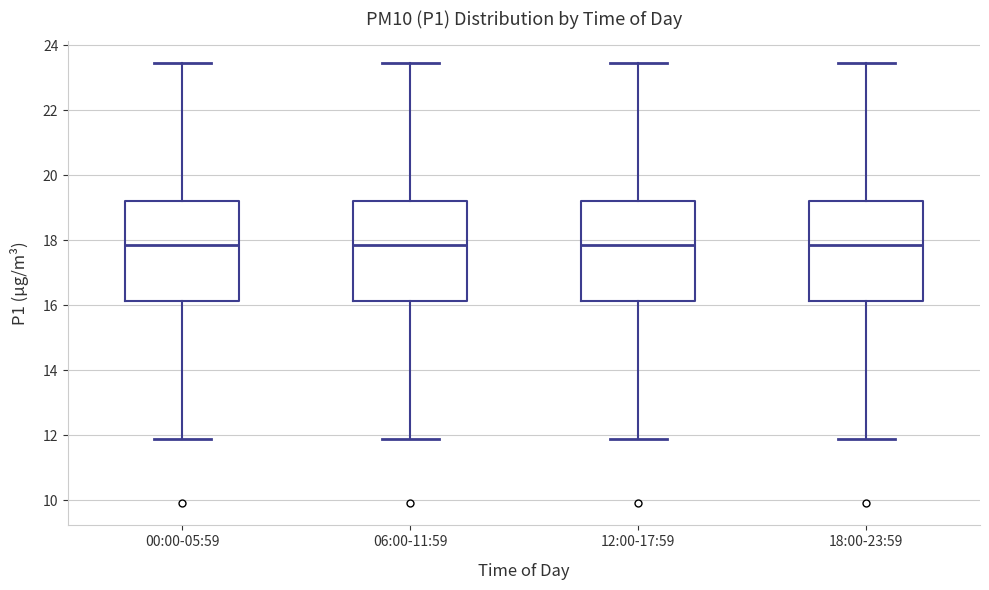

Where does the lower whisker of the box for 18:00-23:59 end on the y-axis? The values are not printed on the chart, so give them approximately, as read against the axis.

11.8